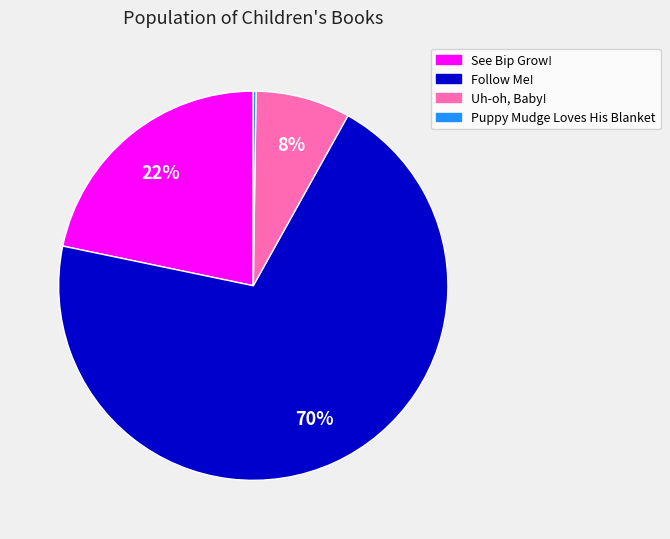

To the nearest percent, what is the difference between the largest and smallest slice percentages?

70%